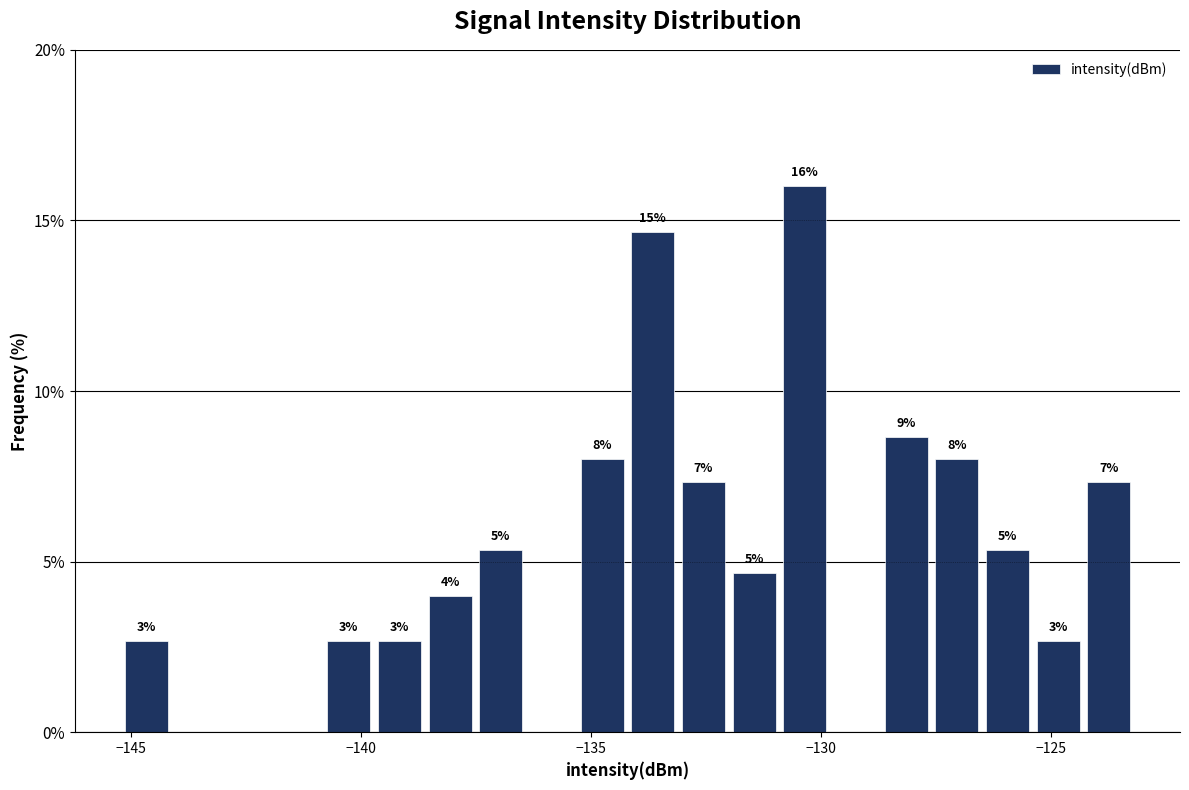

Read against the x-axis, roughly where is the centre of the tallest bar?

-130.5